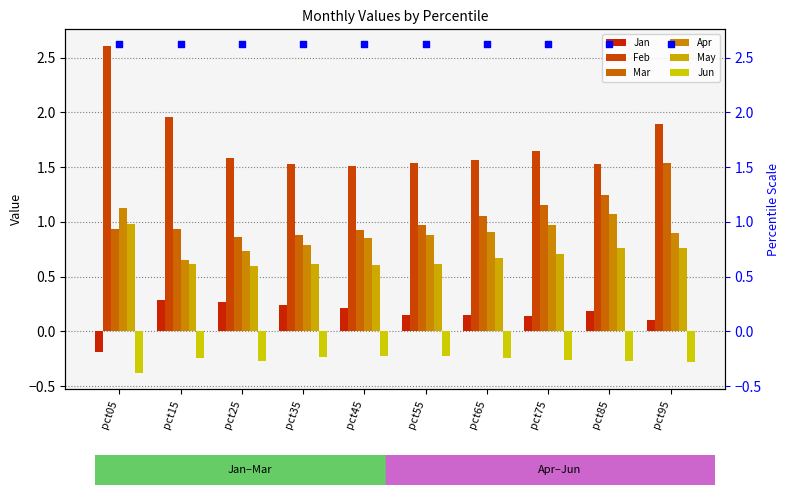

Which series has the largest total across all categories?

Feb